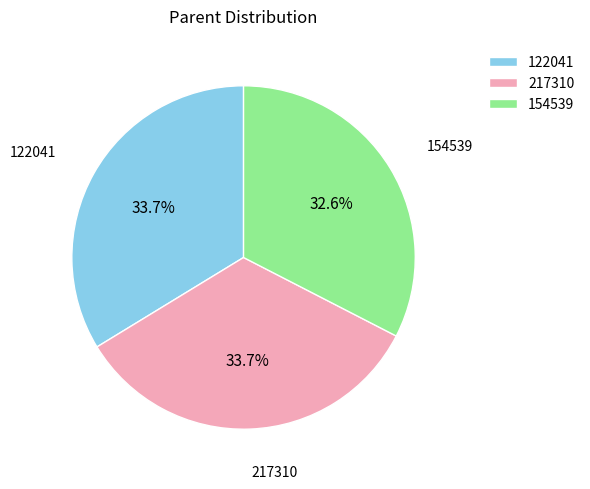

To the nearest percent, what percentage of the pie is 217310?

34%